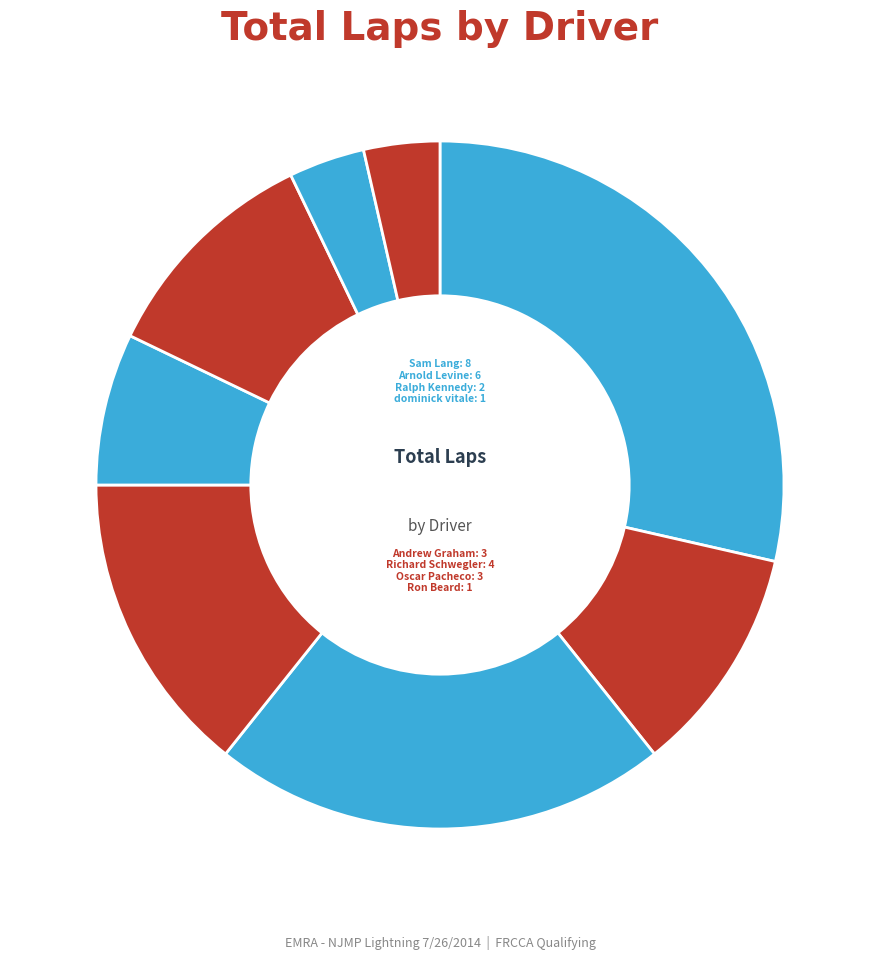

Combined, do Richard Schwegler and Oscar Pacheco account for over 50%?

No